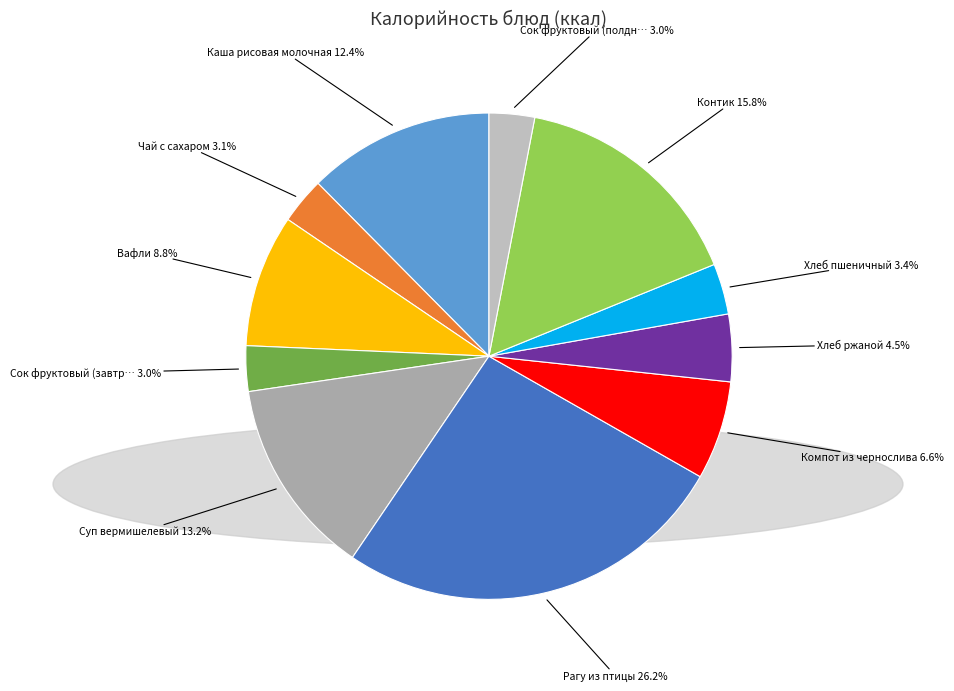

Which slice is the largest?

Рагу из птицы